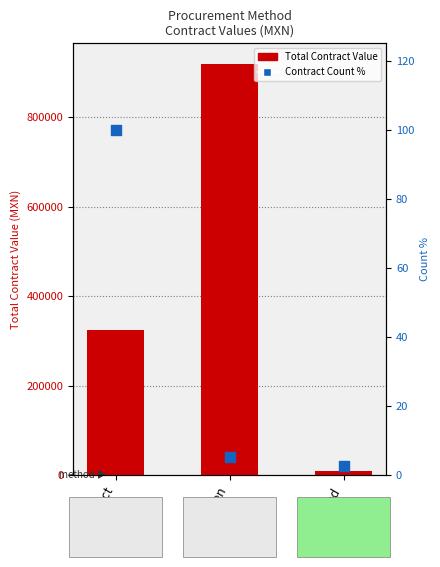

Which series has the largest total across all categories?

Total Contract Value (MXN)